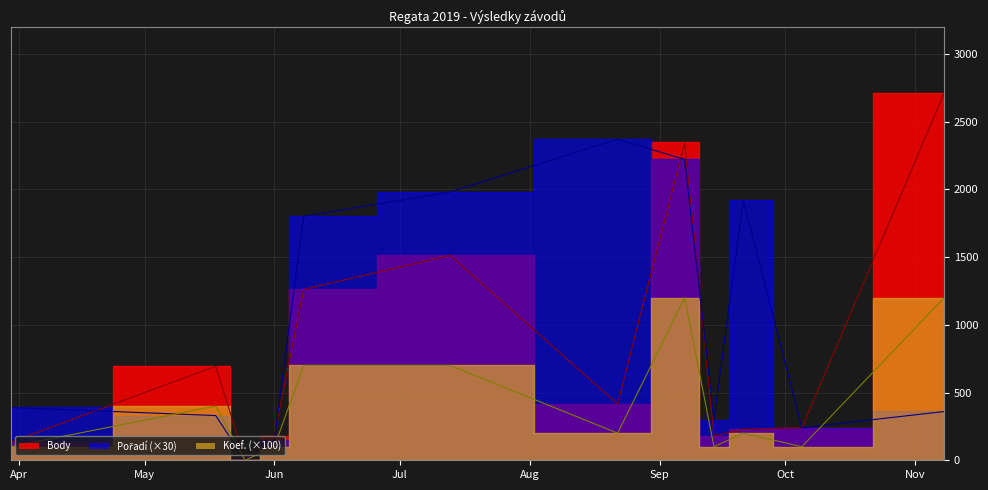

Which series has the largest total across all categories?

Pořadí